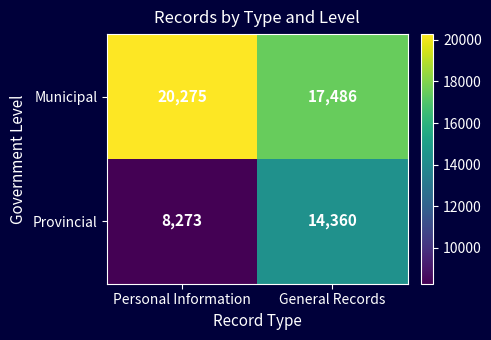

What value does the Provincial series have at Personal Information, to the nearest 100?

8300